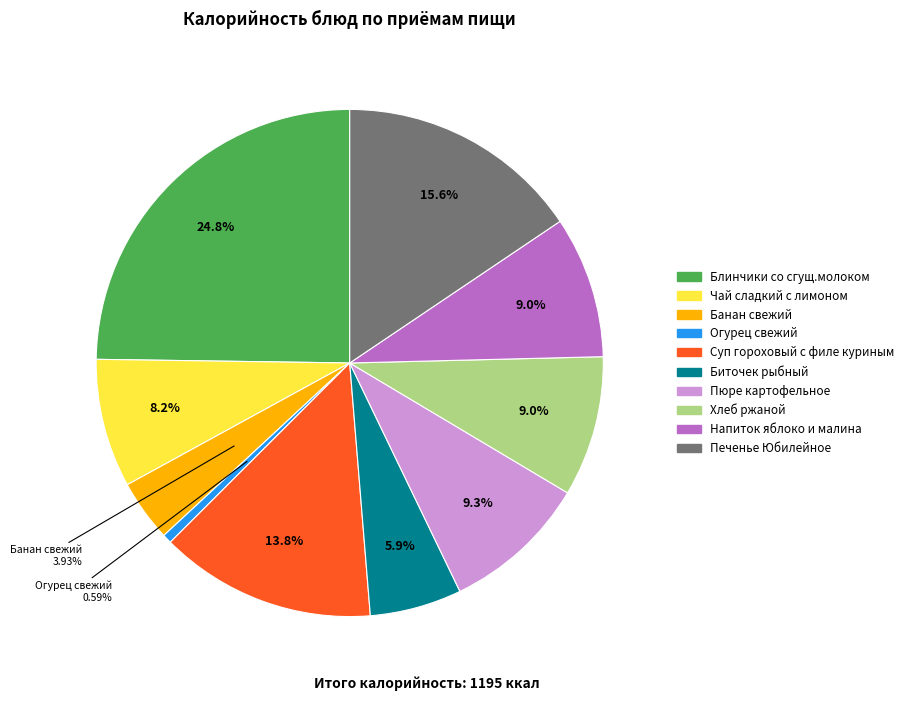

What percentage is the Банан свежий slice, to the nearest percent?

4%